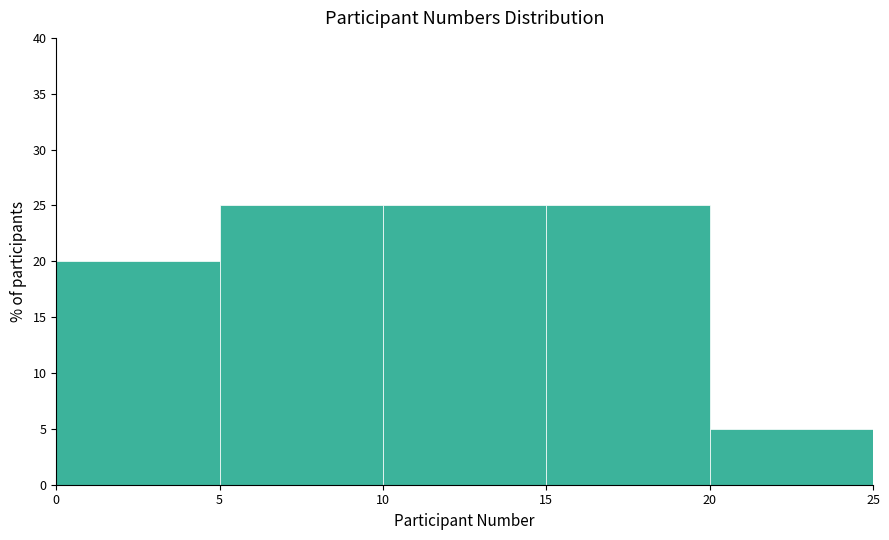

Reading left to right, list every bar in this chart as the range it spans on the x-axis followed by its height. The values are not printed on the chart, so give them approximately, as read against the axis.

0 to 5: 20
5 to 10: 25
10 to 15: 25
15 to 20: 25
20 to 25: 5